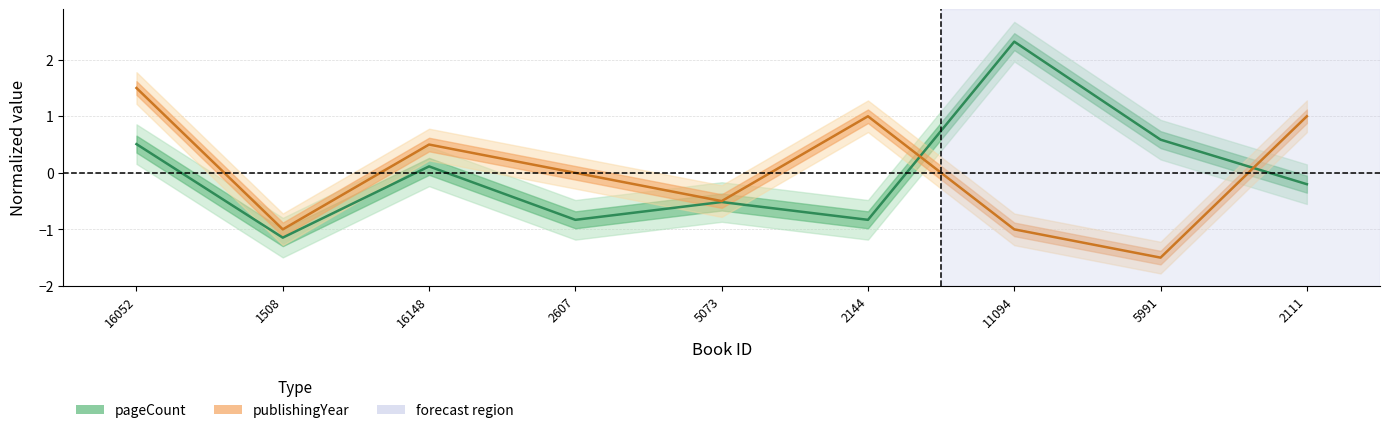

At how many categories does at least one series exceed 2?

1